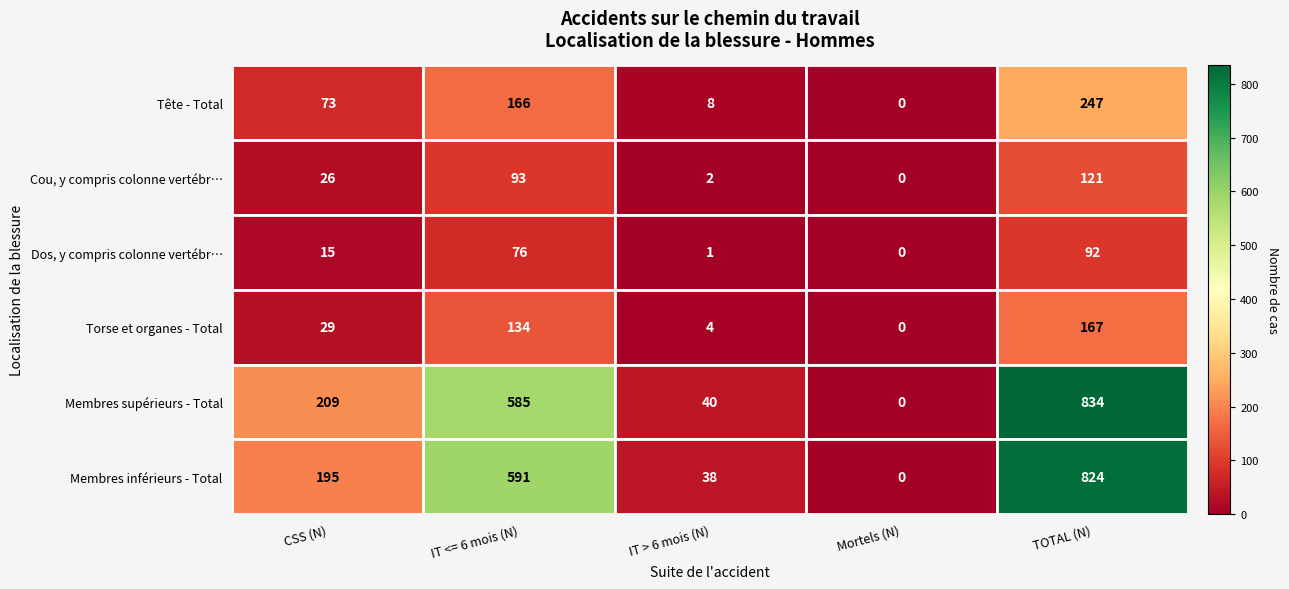

Is it true that Torse et organes - Total equals 53 at IT <= 6 mois (N)?

False